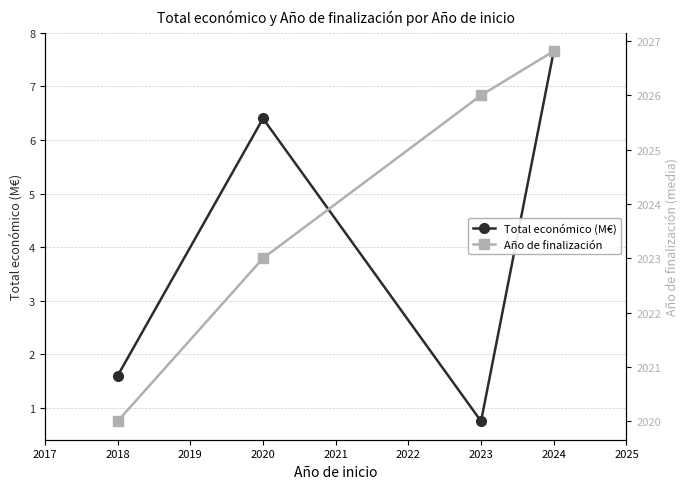

At how many categories does at least one series exceed 530?

4